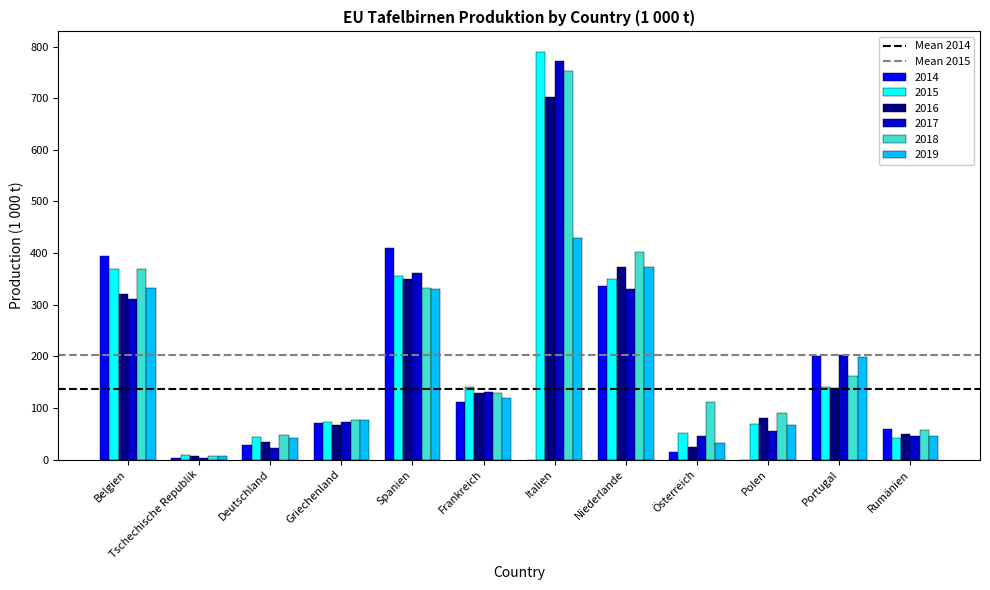

Between Belgien and Griechenland, which series saw the biggest shift?

2014